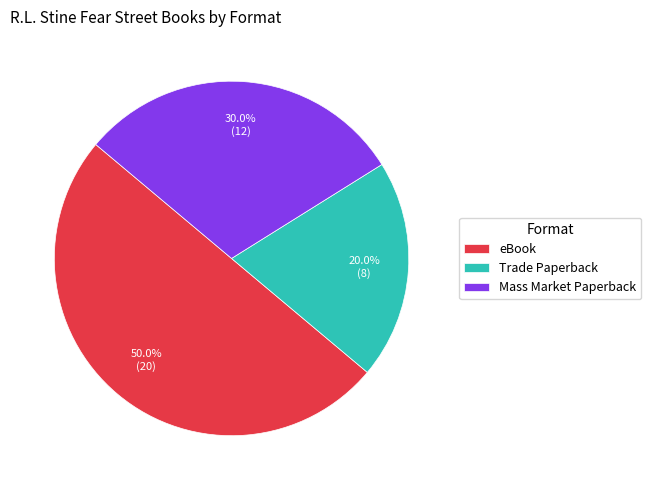

The eBook slice represents 50% of the pie. True or false?

True